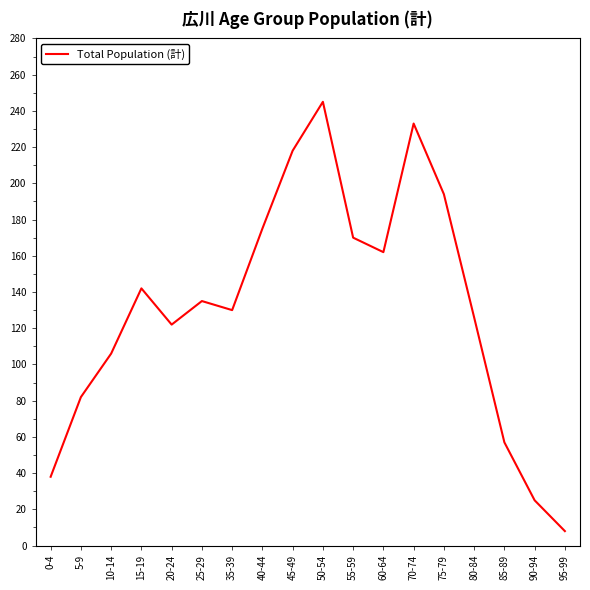

What is the ratio of the value at 80-84 to the value at 85-89?

2.2